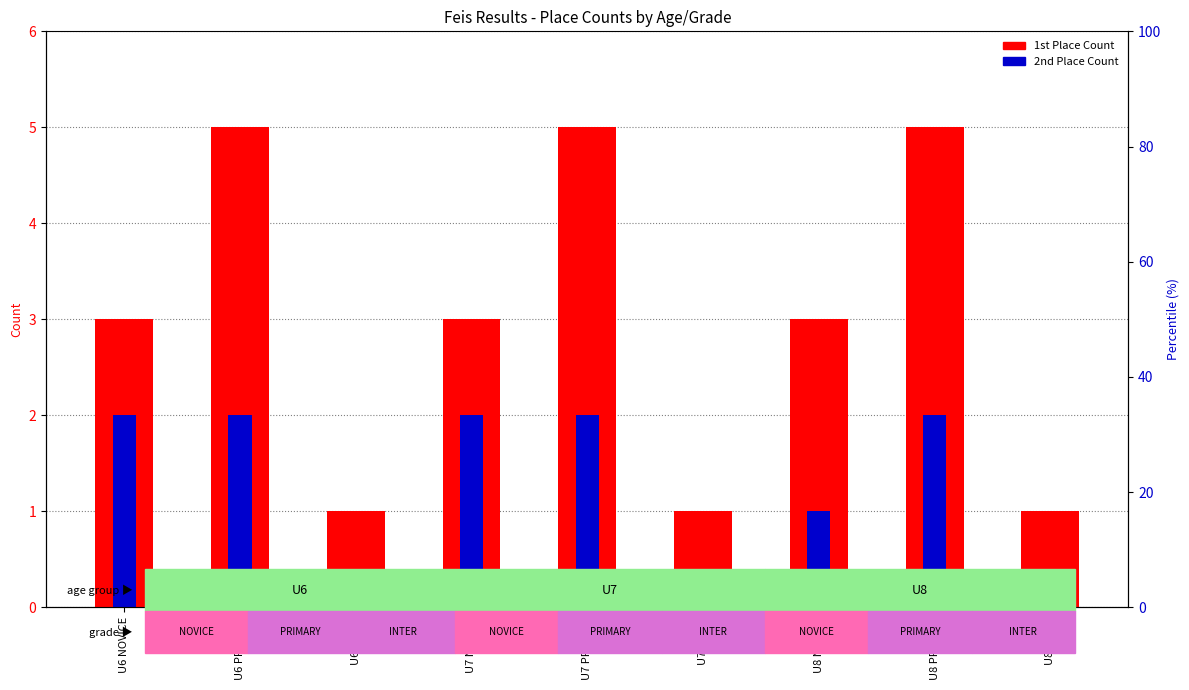

Rank the series by their average value, from lowest to highest.

2nd Place Count, 1st Place Count